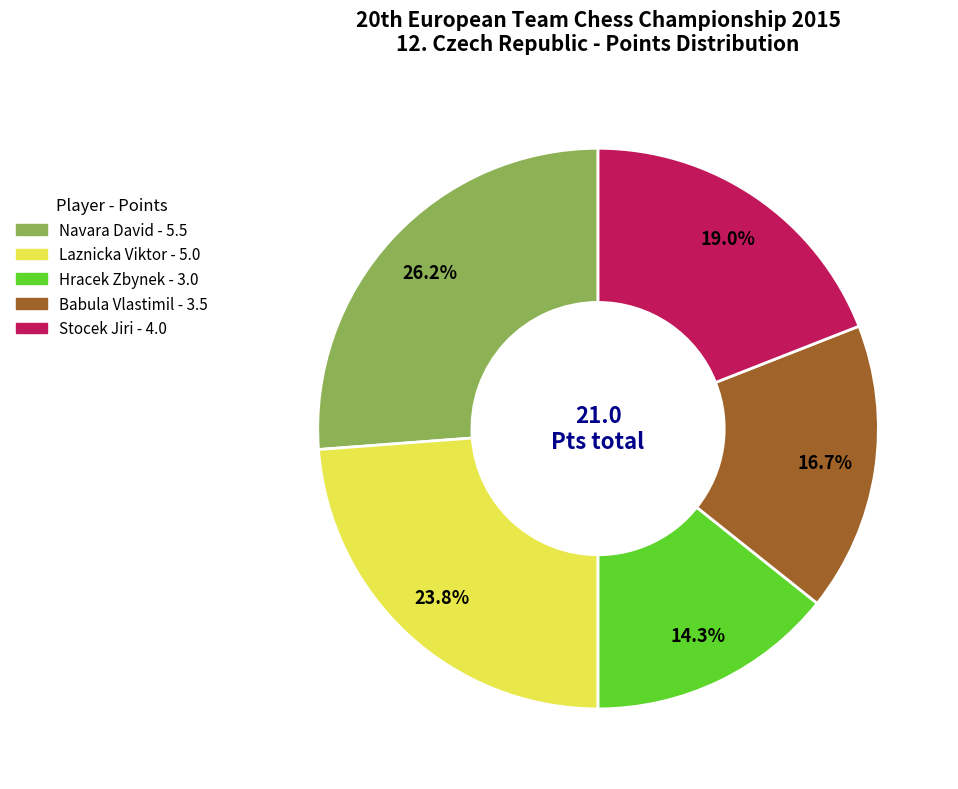

To the nearest percent, what percentage of the pie is Laznicka Viktor?

24%